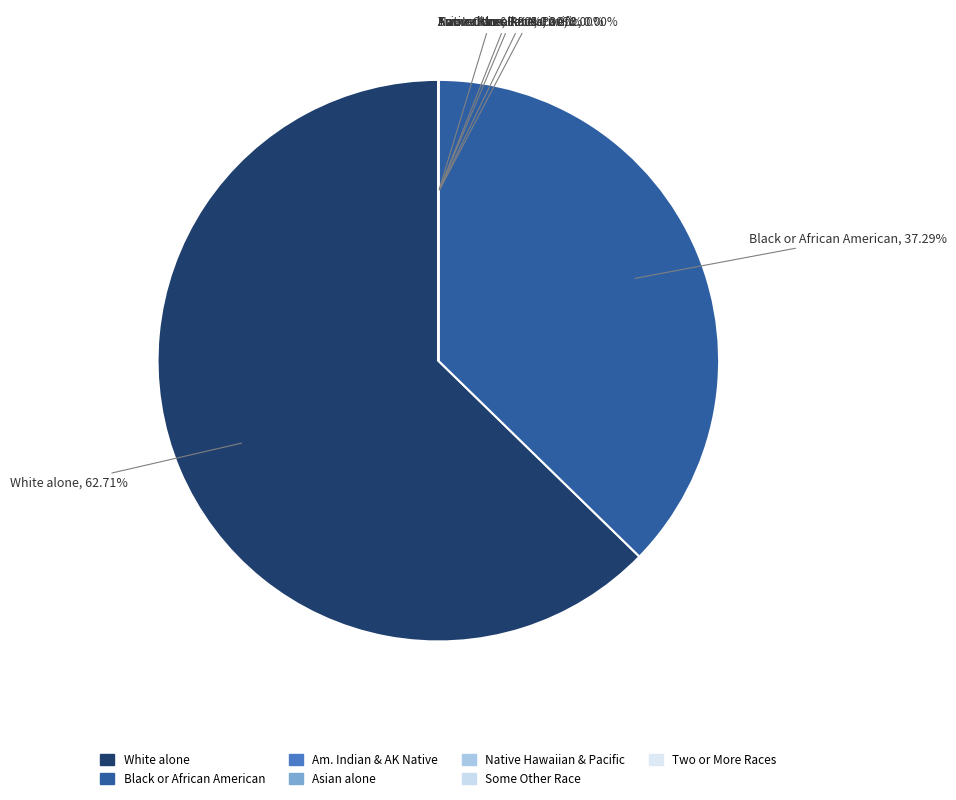

Is there a majority slice in this chart?

Yes